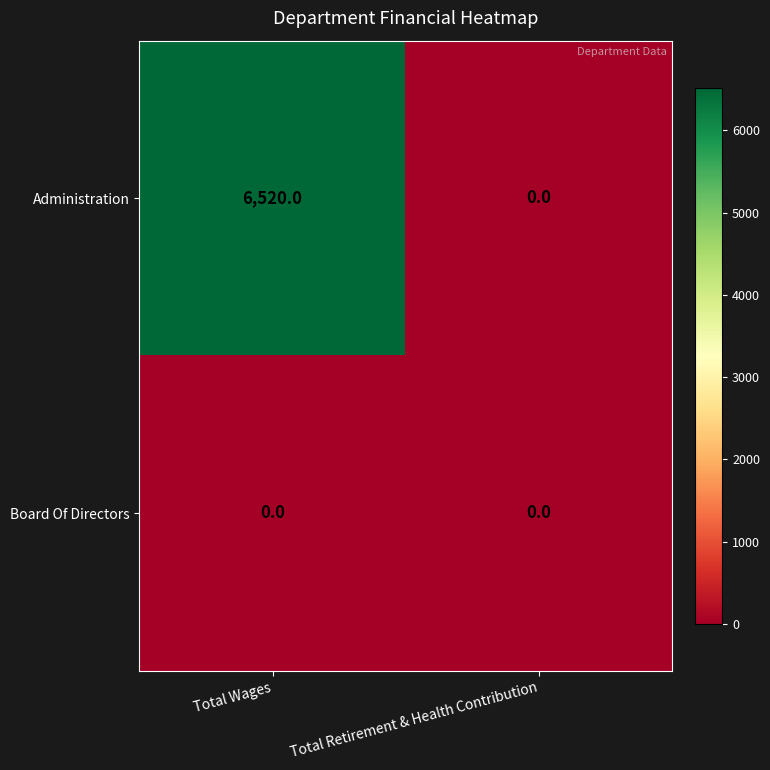

Reading left to right, extract all data points from this chart.

Administration: 6520	0
Board Of Directors: 0	0